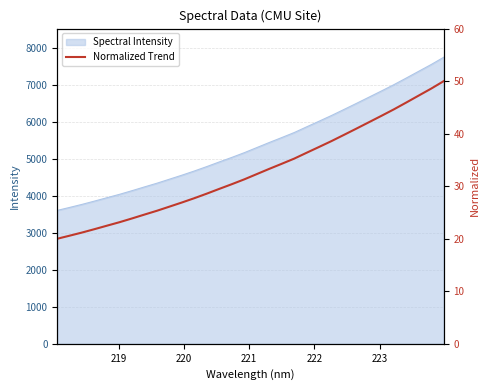

Reading left to right, transcribe all the data shown in this chart.

20.0	20.6	21.2	21.8	22.5	23.2	23.9	24.6	25.3	26.1	26.9	27.7	28.6	29.5	30.4	31.3	32.3	33.3	34.3	35.3	36.4	37.5	38.6	39.8	41.0	42.2	43.4	44.6	45.9	47.3	48.6	50.0